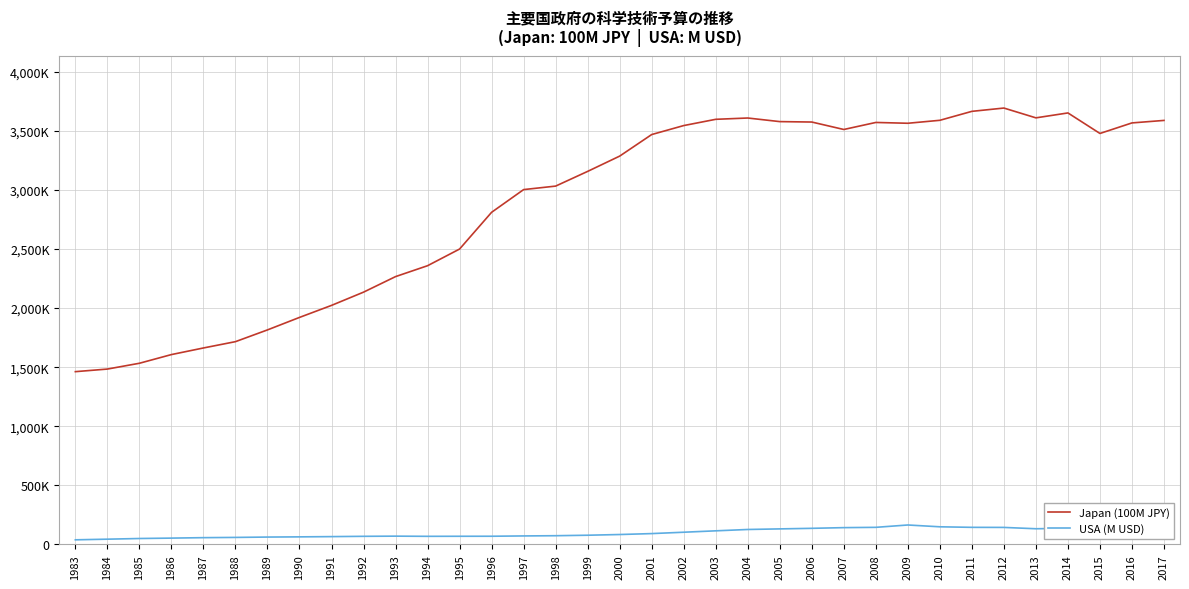

What is the minimum value for Japan (100M JPY)?

1461859